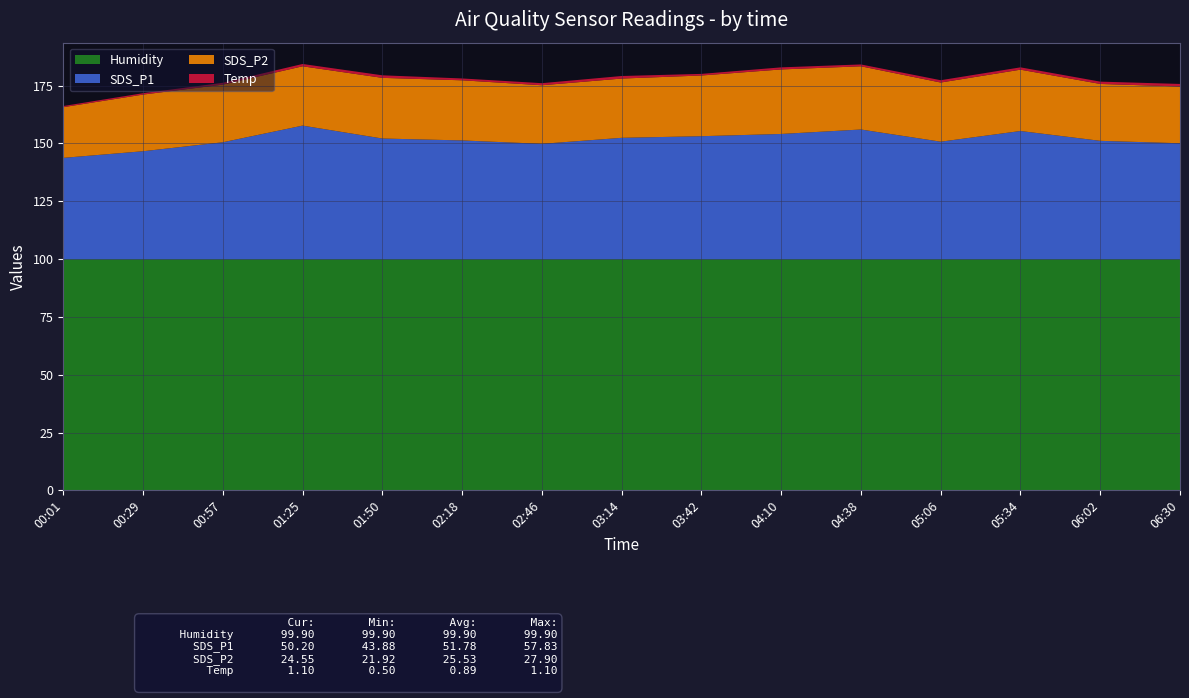

Reading left to right, transcribe all the data shown in this chart.

Humidity: 99.9	99.9	99.9	99.9	99.9	99.9	99.9	99.9	99.9	99.9	99.9	99.9	99.9	99.9	99.9
SDS_P1: 43.9	46.8	50.6	57.8	52.2	51.4	50.0	52.5	53.2	54.2	56.1	50.9	55.5	51.2	50.2
SDS_P2: 21.9	24.5	24.9	25.6	26.2	26.0	25.3	25.6	26.2	27.9	27.3	25.6	26.5	24.6	24.6
Temp: 0.5	0.6	0.8	1.0	1.1	0.8	0.9	1.1	0.7	0.9	0.8	1.0	1.0	1.0	1.1